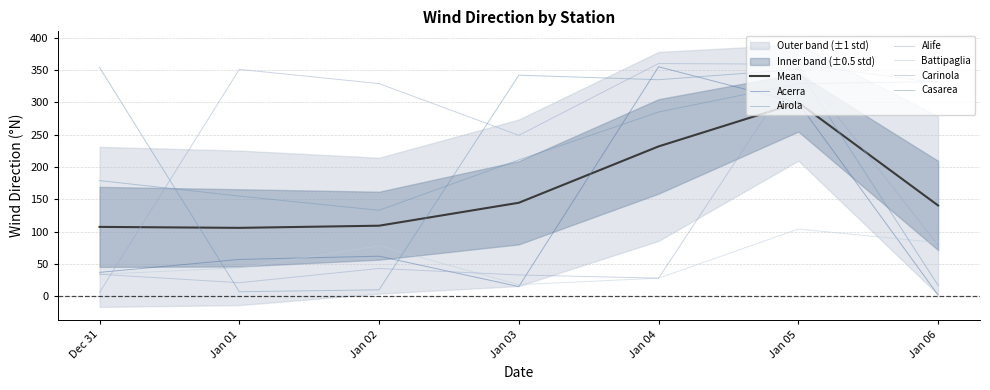

The Carinola series shows 33 at Jan 03. True or false?

True